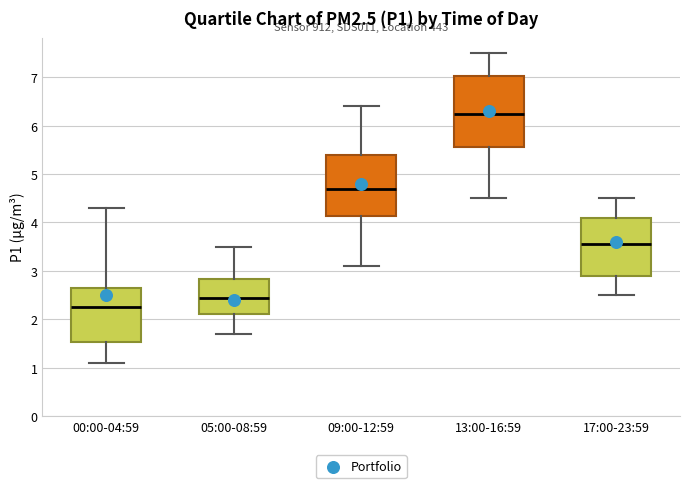

Reading left to right, transcribe this box plot: for each box, give where its median line is, the range the box spans, and where its two whiskers end, as read against the y-axis. The values are not printed on the chart, so give them approximately, as read against the axis.

00:00-04:59: median 2.3, box 1.5 to 2.6, whiskers 1.1 to 4.3
05:00-08:59: median 2.5, box 2.1 to 2.8, whiskers 1.7 to 3.5
09:00-12:59: median 4.7, box 4.1 to 5.4, whiskers 3.1 to 6.4
13:00-16:59: median 6.3, box 5.6 to 7.0, whiskers 4.5 to 7.5
17:00-23:59: median 3.6, box 2.9 to 4.1, whiskers 2.5 to 4.5